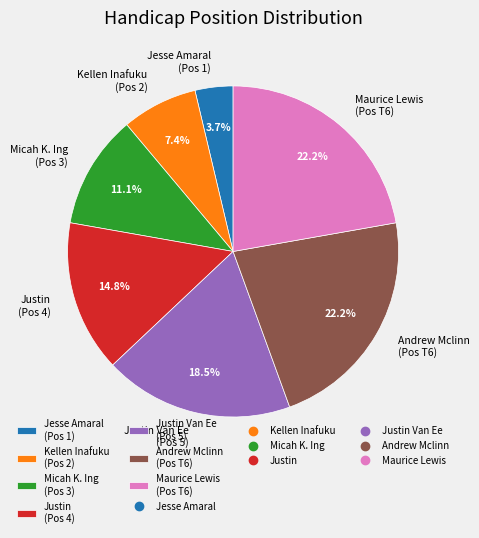

How many segments does this pie chart have?

7